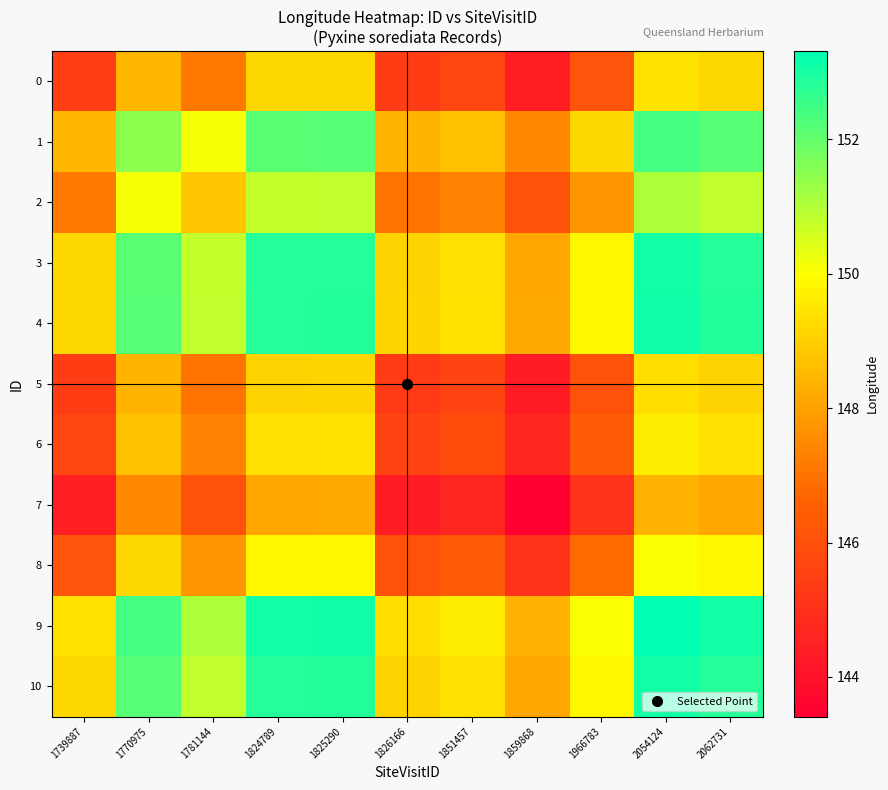

What is the minimum value shown in the chart?

143.4